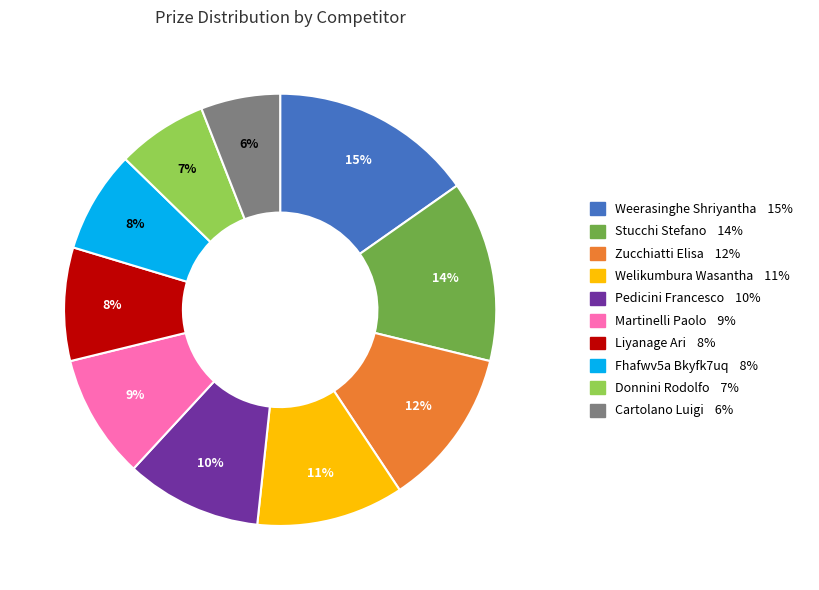

What is the largest slice in the pie chart?

Weerasinghe Shriyantha